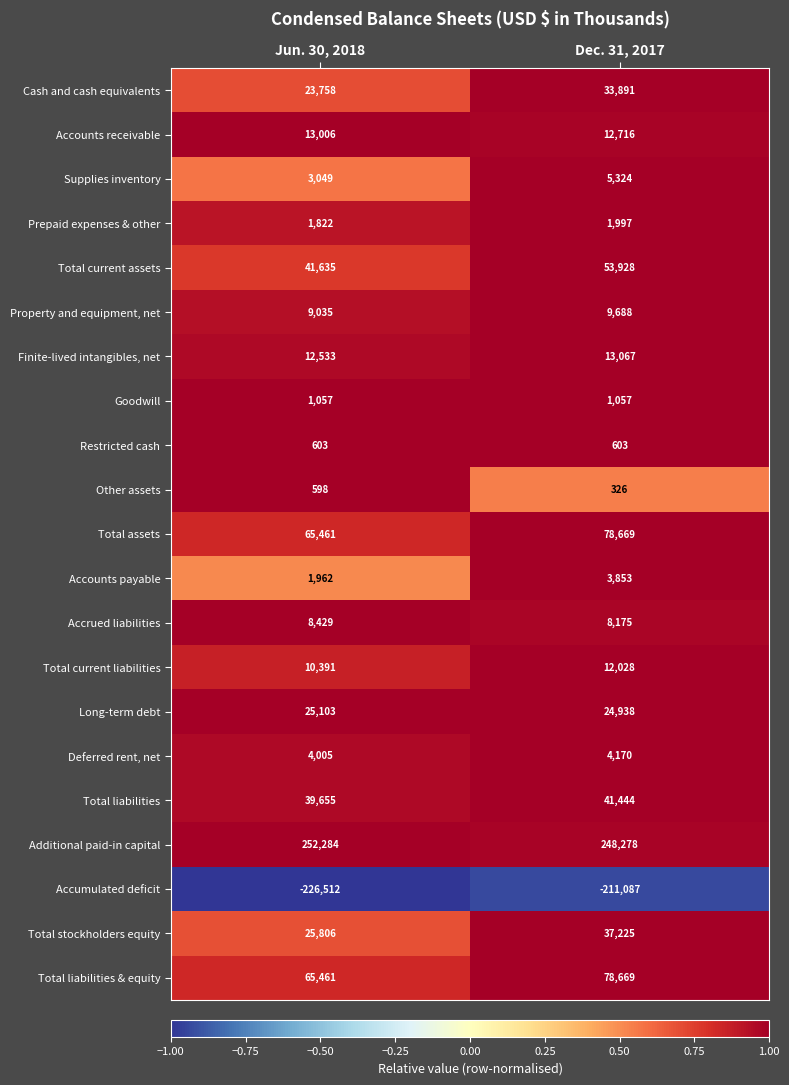

What is the sum of all Goodwill values?

2114